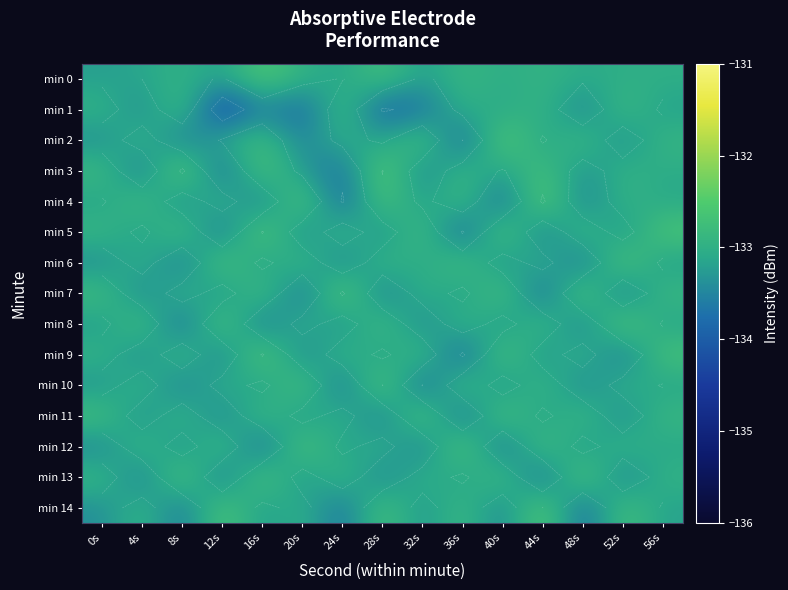

True or false: min 1 has a value of -133.7 at 32s.

True